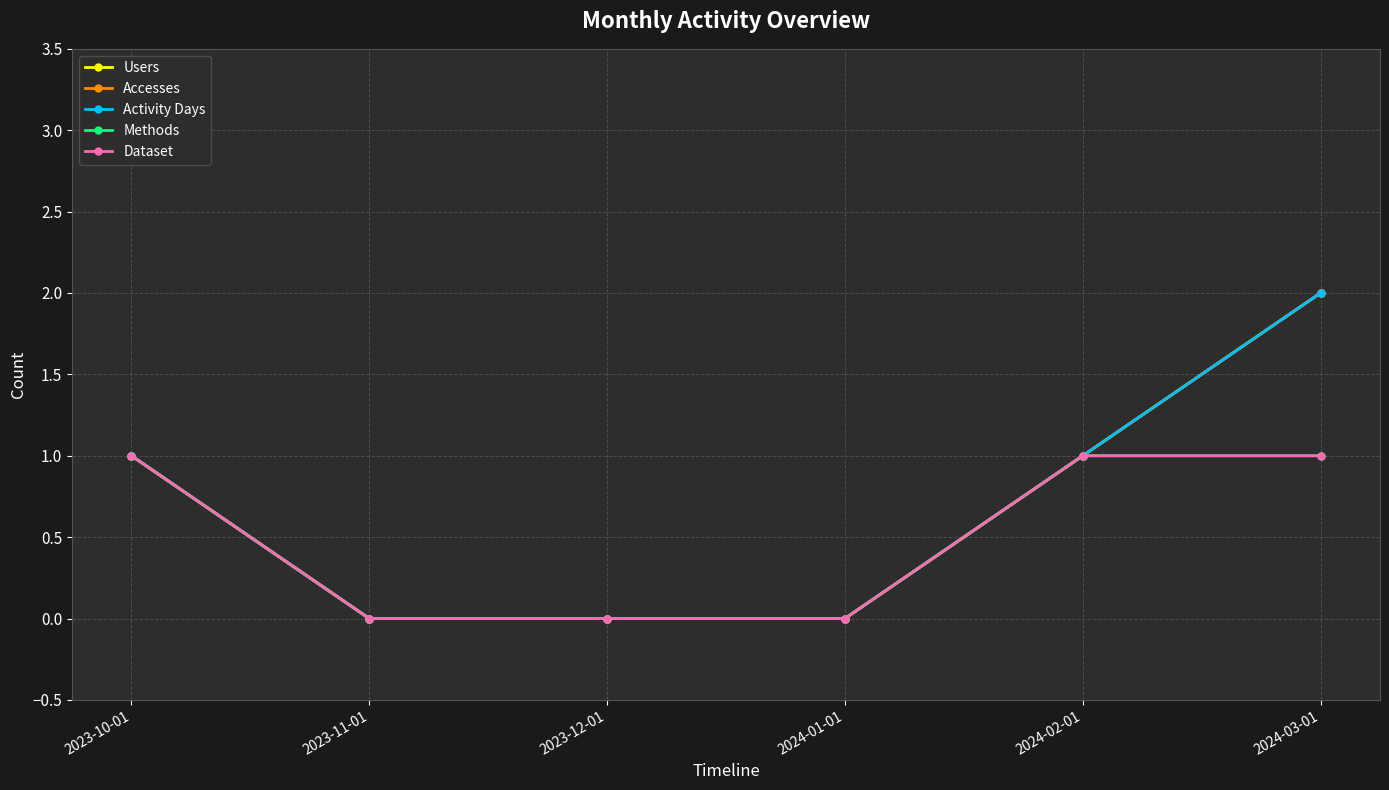

Is this an area chart (filled region under the line)?

No